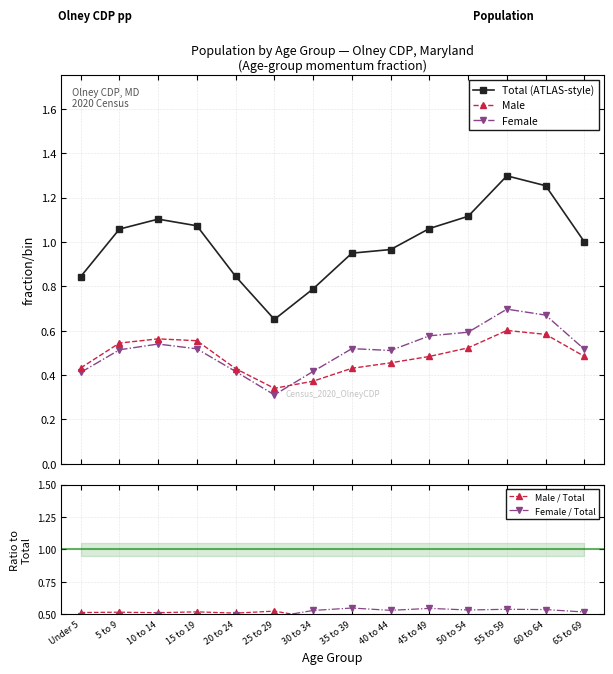

At which category does Male reach its first local peak?

10 to 14